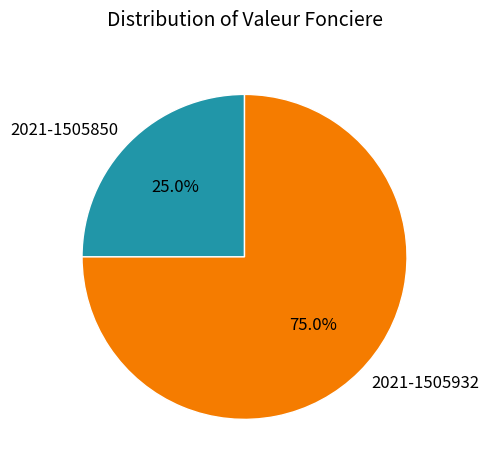

Does 2021-1505850 represent more than half of the total?

No